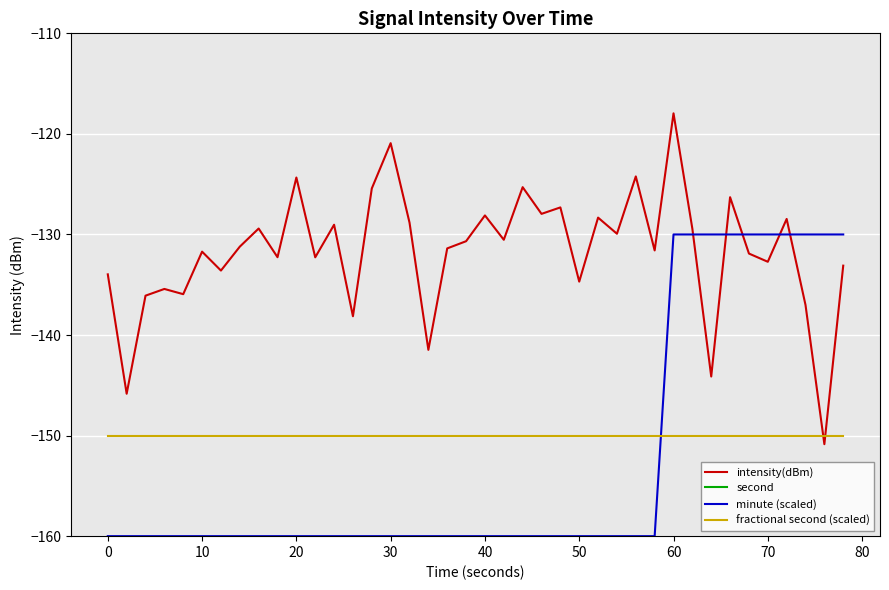

The value of minute (scaled) at 10 is -160.0. True or false?

True